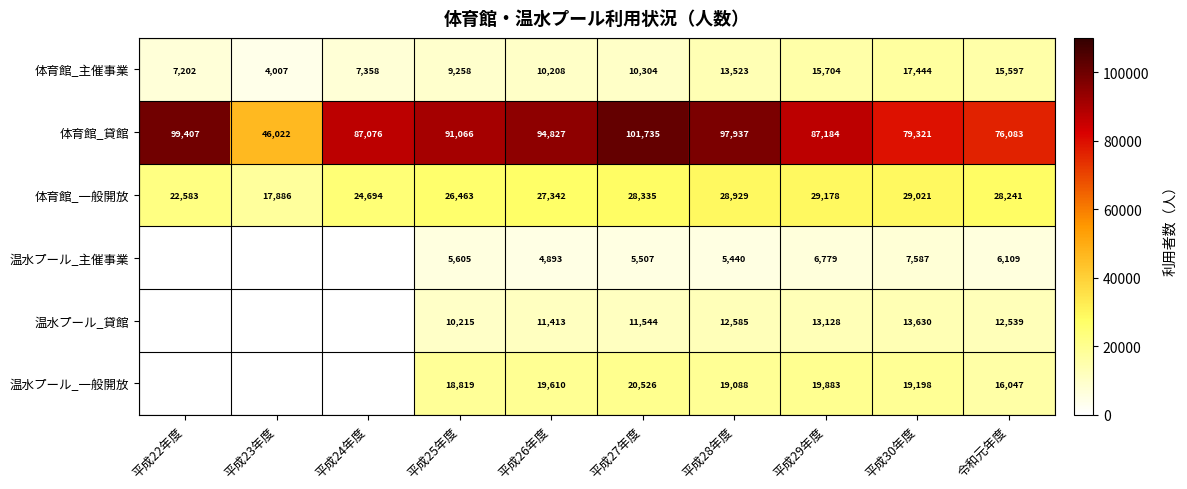

Read the 体育館_一般開放 value at 平成26年度, to the nearest 100.

27300